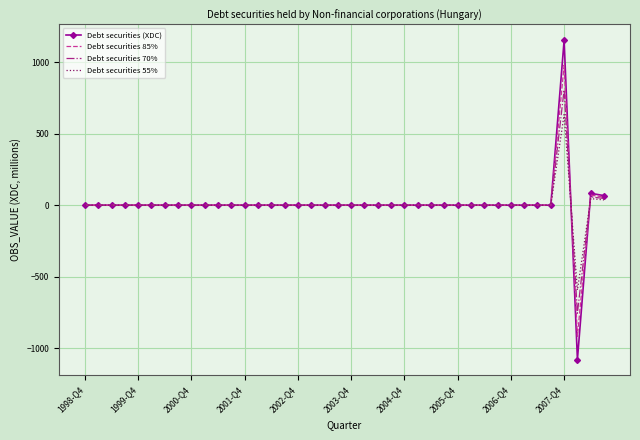

What is the maximum value for Debt securities (XDC)?

1153.0